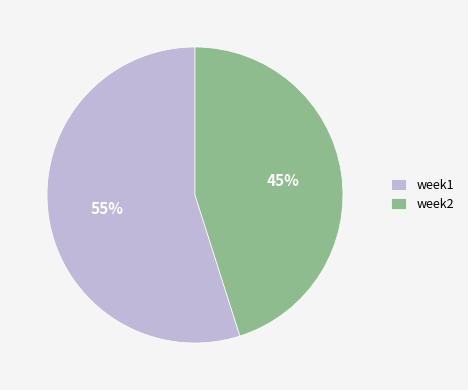

How many segments does this pie chart have?

2